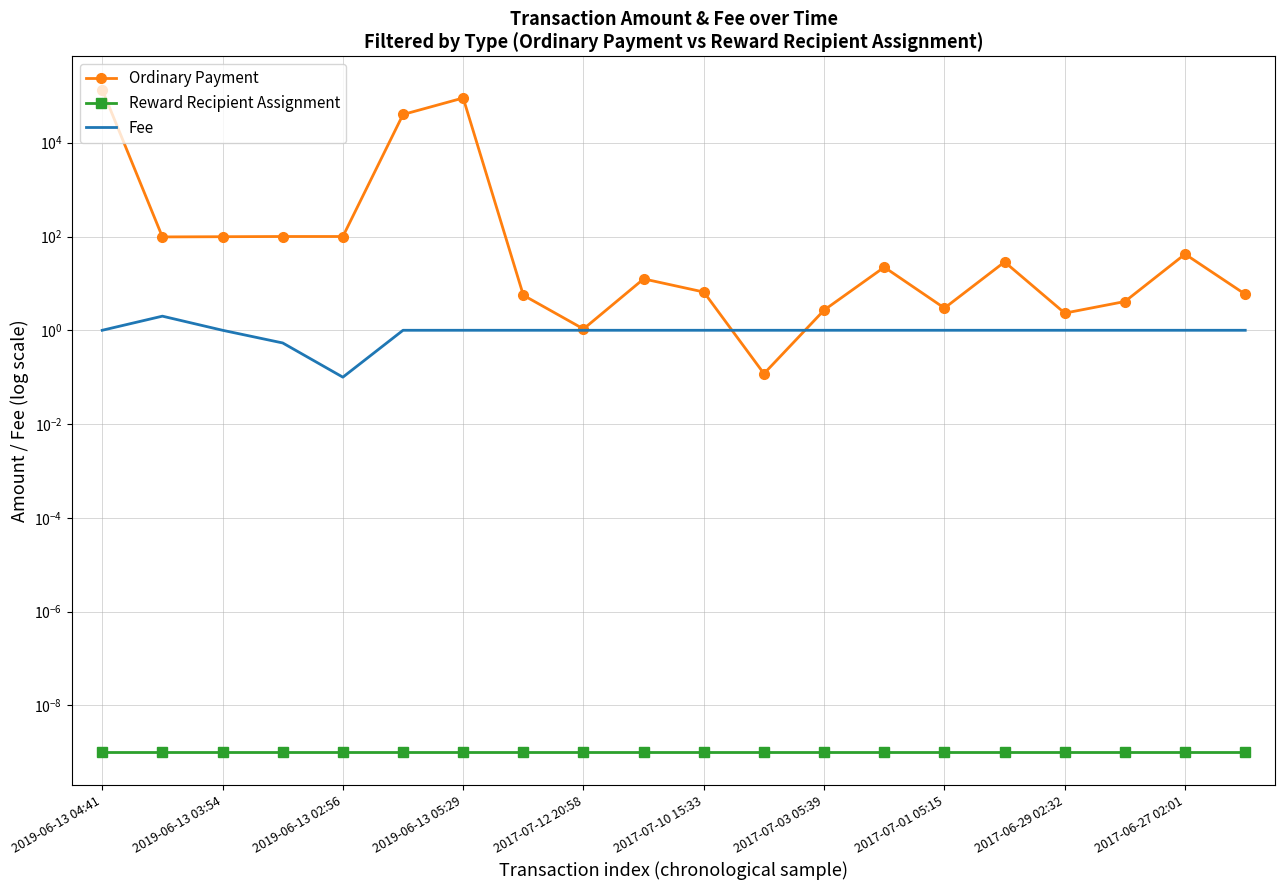

Reading left to right, what are all the values shown in this chart?

Ordinary Payment: 135790.0	98.0	99.0	100.0	100.0	40000.0	90000.0	5.6	1.1	12.5	6.5	0.1	2.7	22.2	3.0	28.7	2.3	4.1	42.1	5.9
Reward Recipient Assignment: 0.0	0.0	0.0	0.0	0.0	0.0	0.0	0.0	0.0	0.0	0.0	0.0	0.0	0.0	0.0	0.0	0.0	0.0	0.0	0.0
Fee: 1.0	2.0	1.0	0.5	0.1	1.0	1.0	1.0	1.0	1.0	1.0	1.0	1.0	1.0	1.0	1.0	1.0	1.0	1.0	1.0